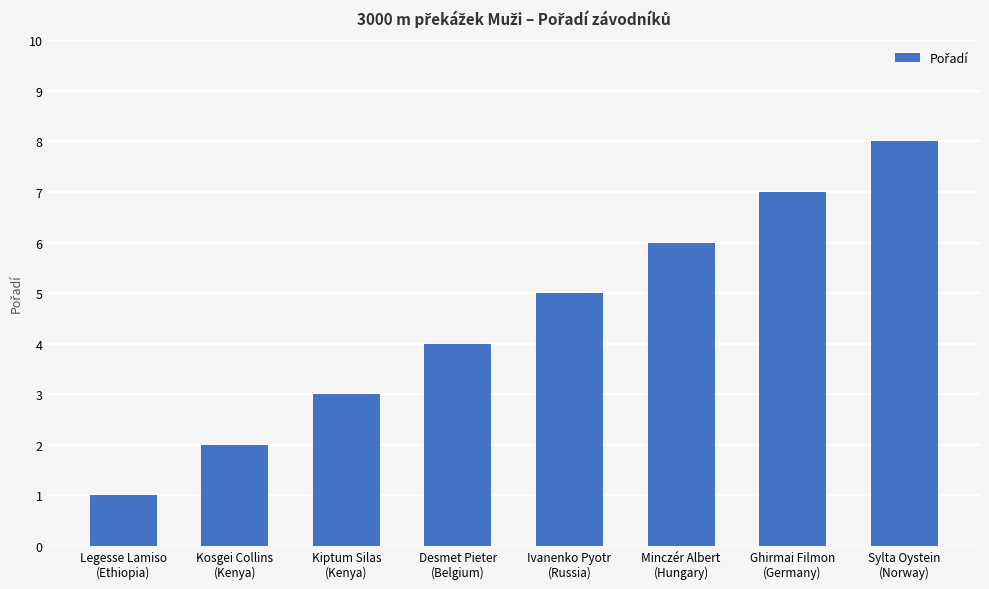

What is the difference between the second highest and second lowest values?

5